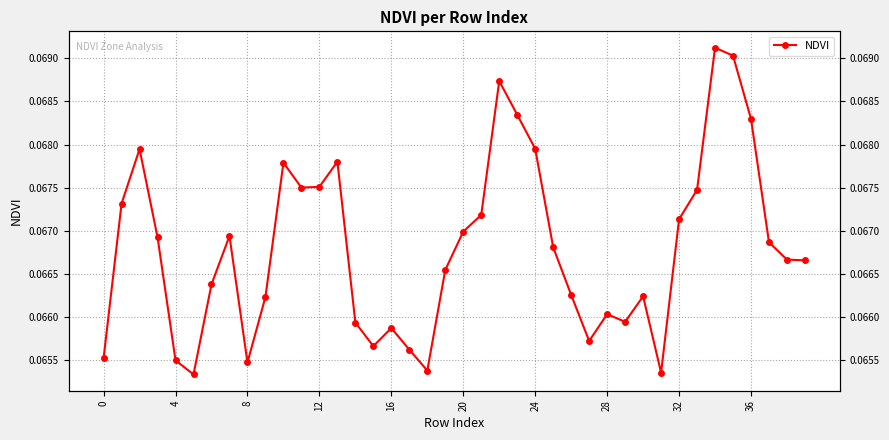

True or false: there are more than 0 points higher than both neighbors.

True